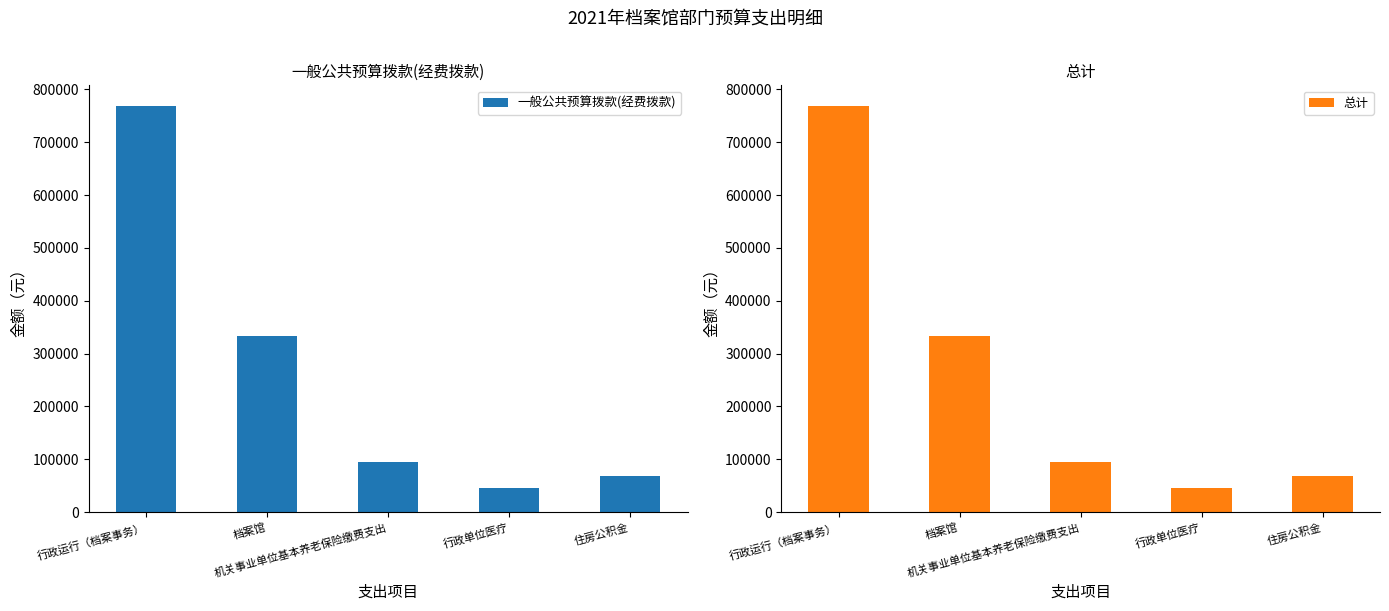

List the series in order of their peak value, lowest first.

一般公共预算拨款(经费拨款), 总计